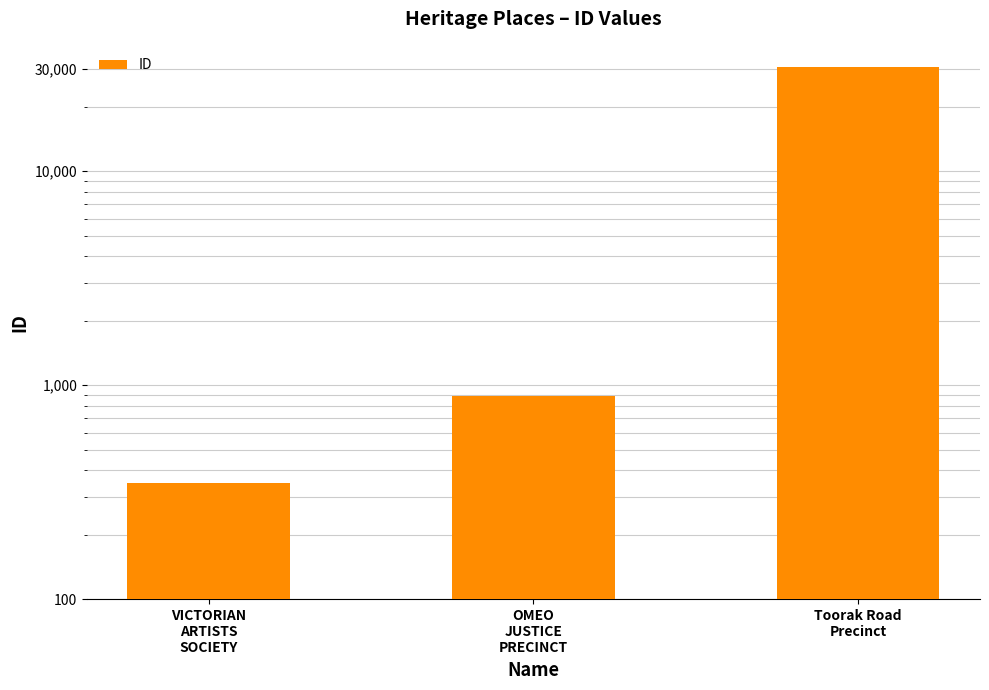

What is the minimum value shown in the chart?

351